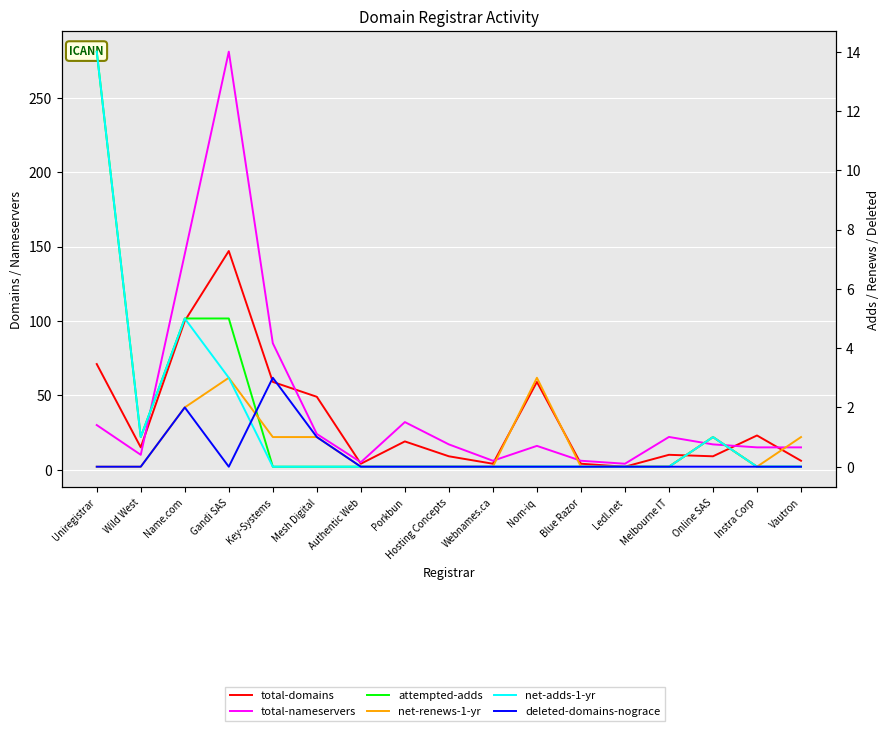

List the labels in order of total-domains value, largest first.

Gandi SAS, Name.com, Uniregistrar, Key-Systems, Nom-iq, Mesh Digital, Instra Corp, Porkbun, Wild West, Melbourne IT, Hosting Concepts, Online SAS, Vautron, Authentic Web, Webnames.ca, Blue Razor, Ledl.net